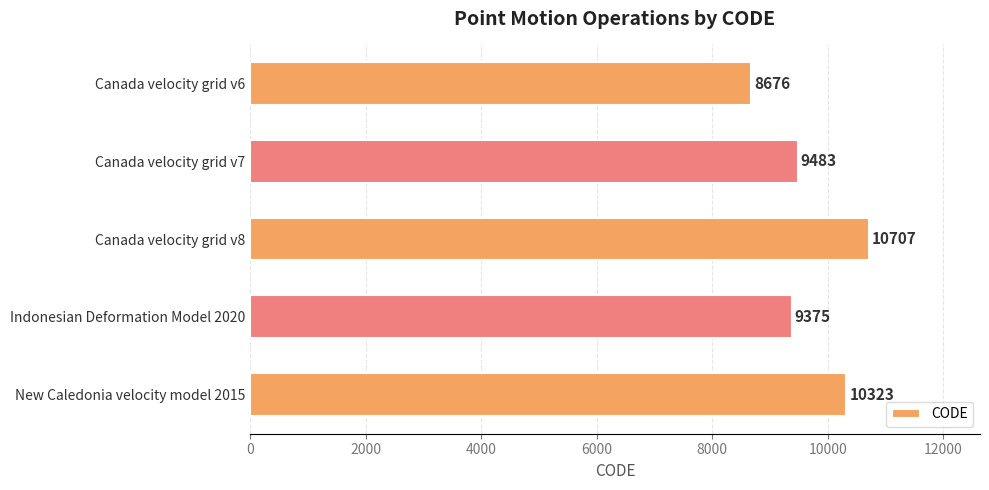

Reading top to bottom, transcribe all the data shown in this chart.

Canada velocity grid v6=8676	Canada velocity grid v7=9483	Canada velocity grid v8=10707	Indonesian Deformation Model 2020=9375	New Caledonia velocity model 2015=10323